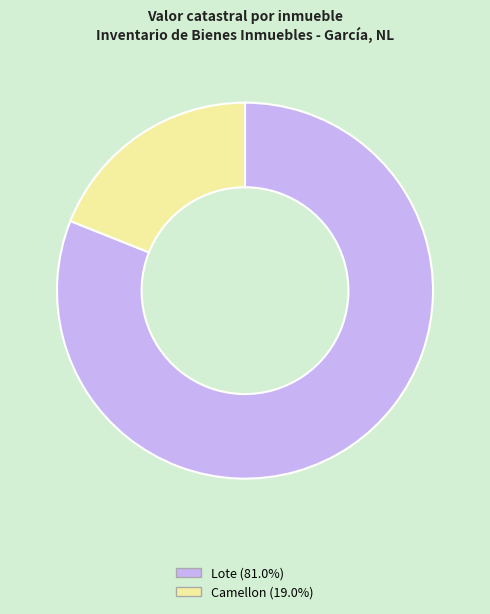

Is there any slice that represents more than half of the pie?

Yes